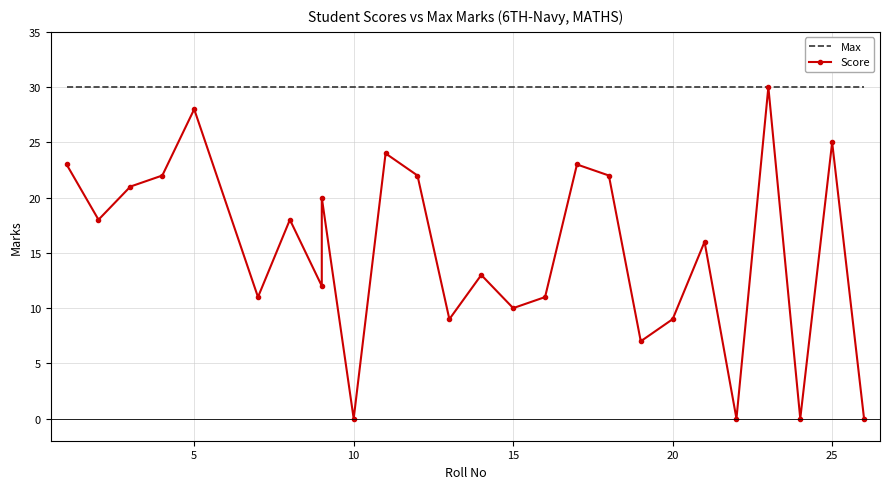

At how many categories does at least one series exceed 11?

26